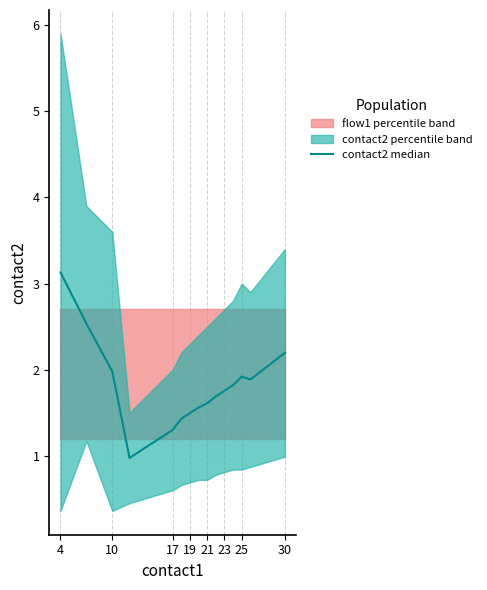

What is the greatest value displayed?

3.1